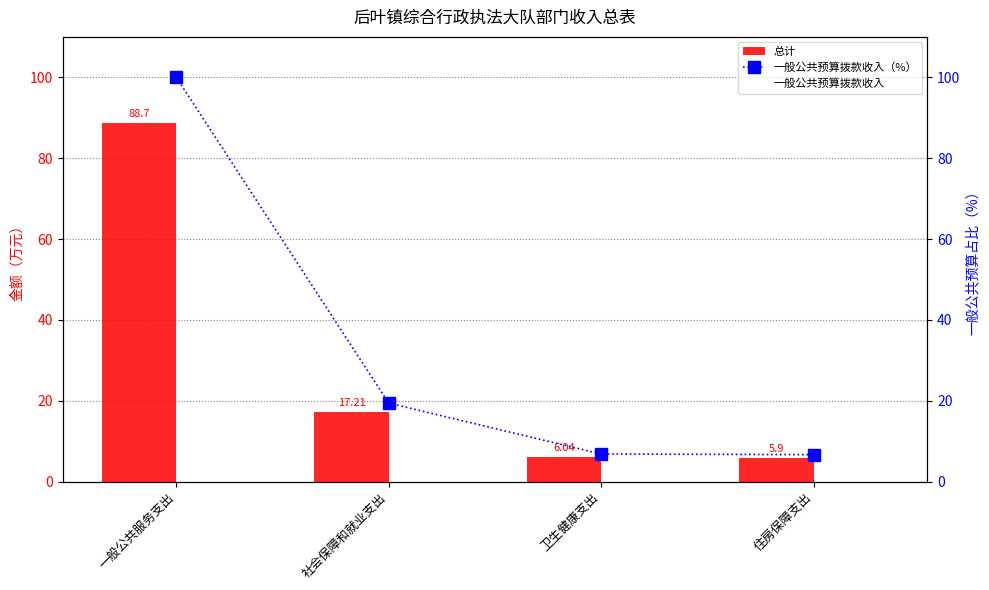

What position from the left is 一般公共服务支出?

1